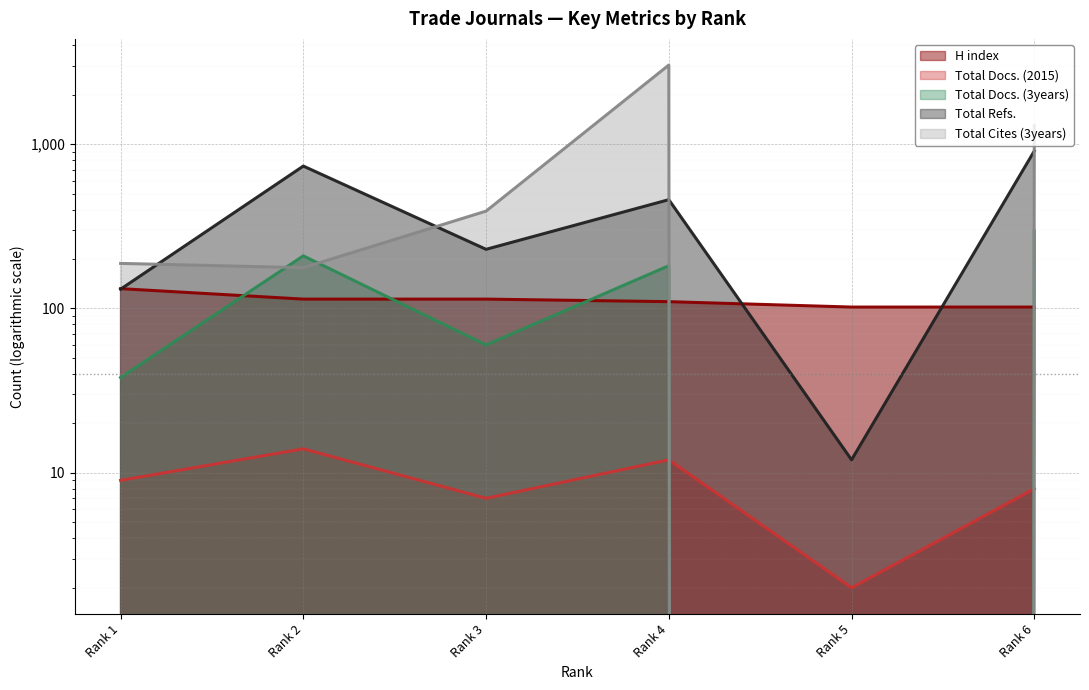

True or false: Total Docs. (3years) and Total Refs. cross at least once.

False